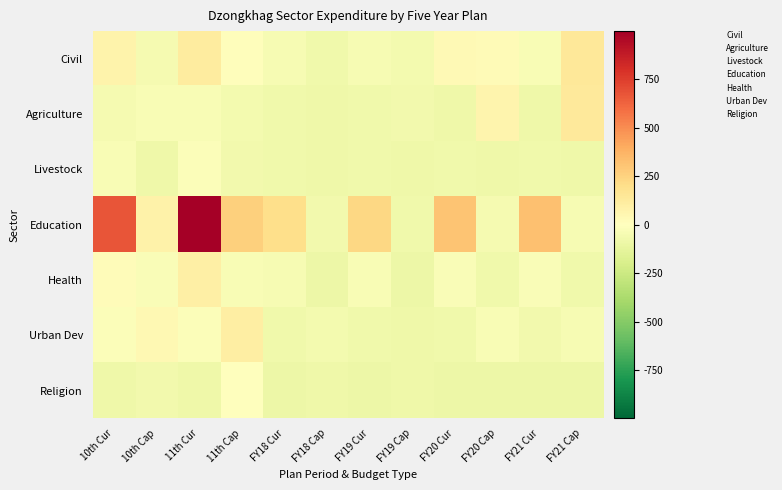

Which has a higher value, FY21 Cur or 11th Cap?

FY21 Cur